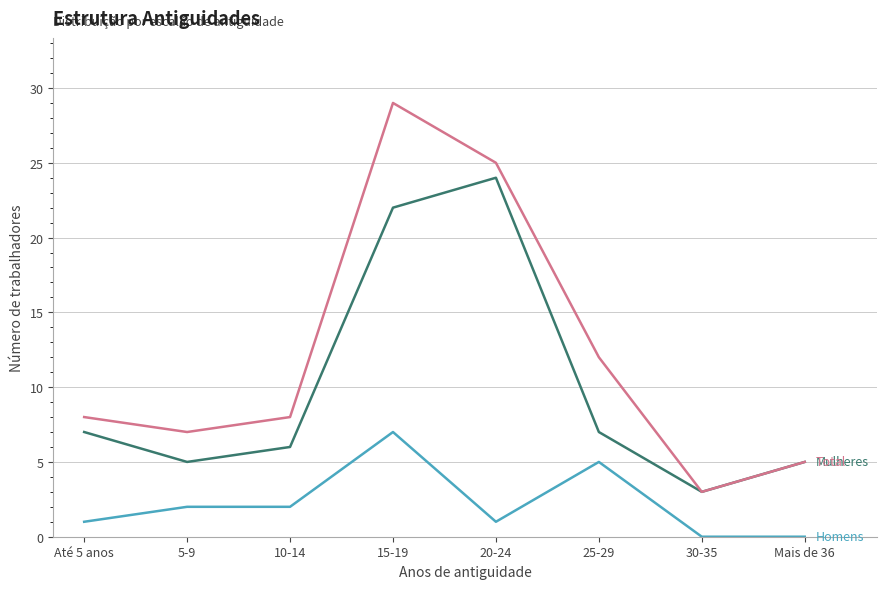

At which category is the sum across all series the highest?

15-19